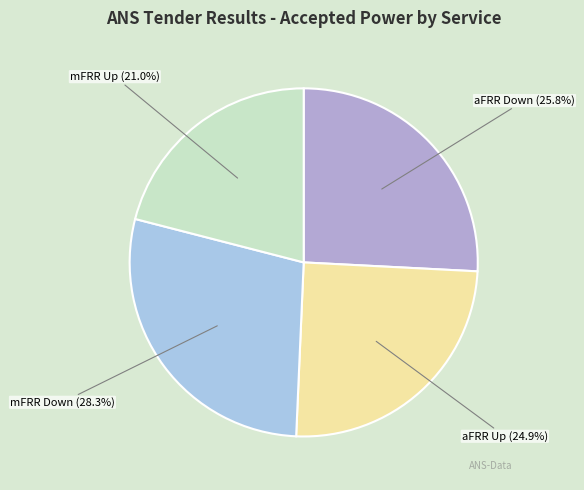

True or false: mFRR Up accounts for 31% of the total.

False